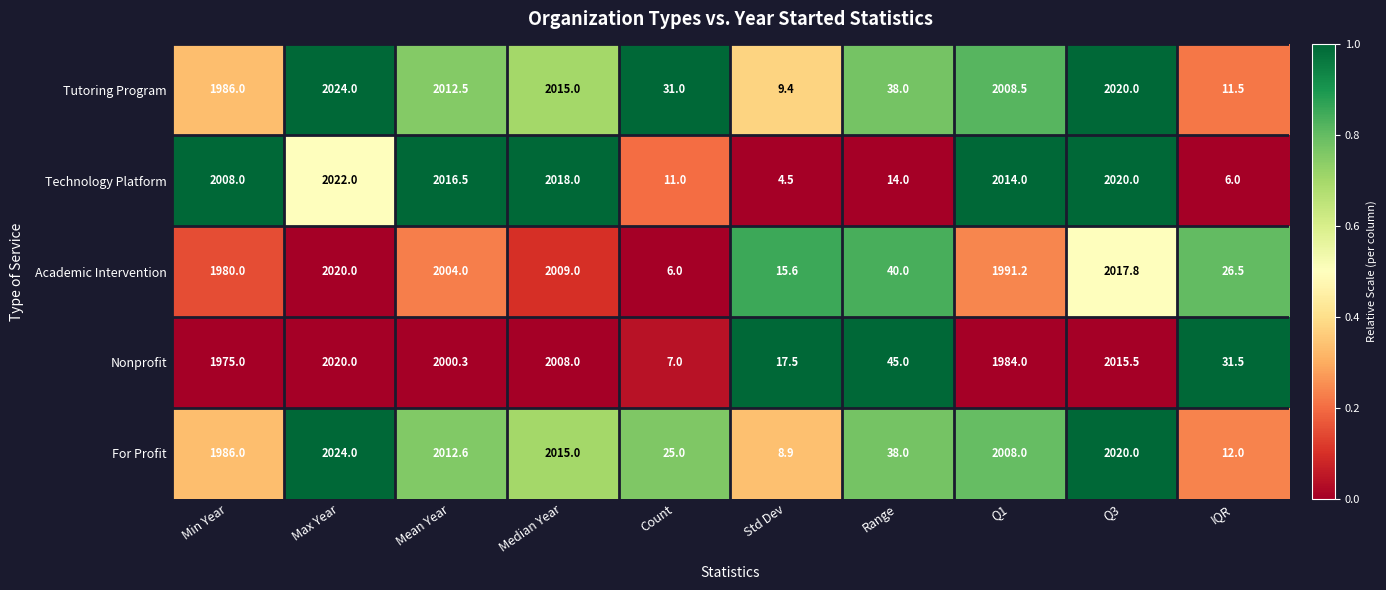

At which label is Academic Intervention closest to 1013?

Min Year